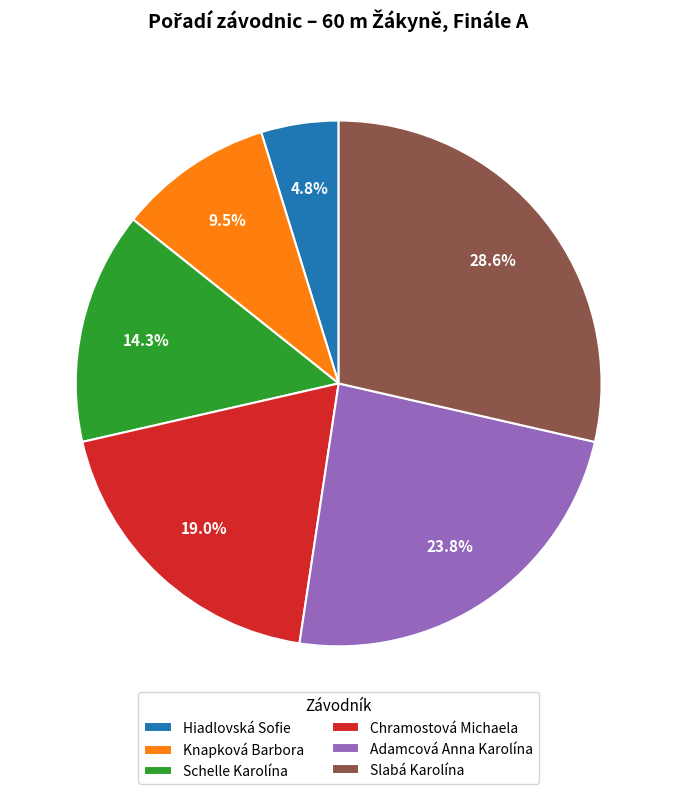

How many slices are in this pie chart?

6